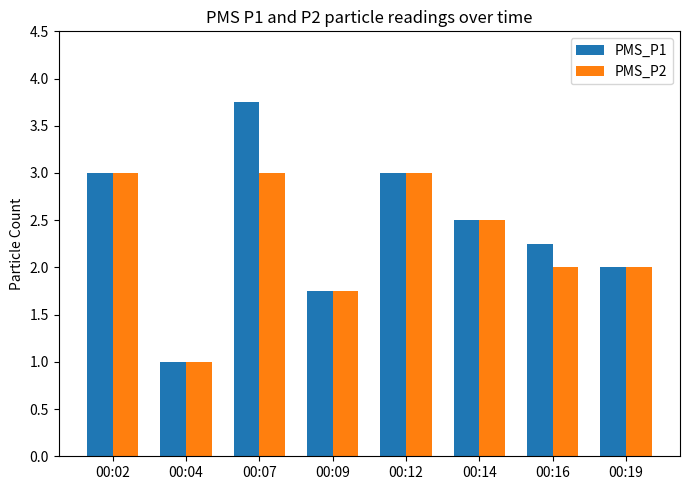

Count the PMS_P2 values in the range 2 to 3.

6